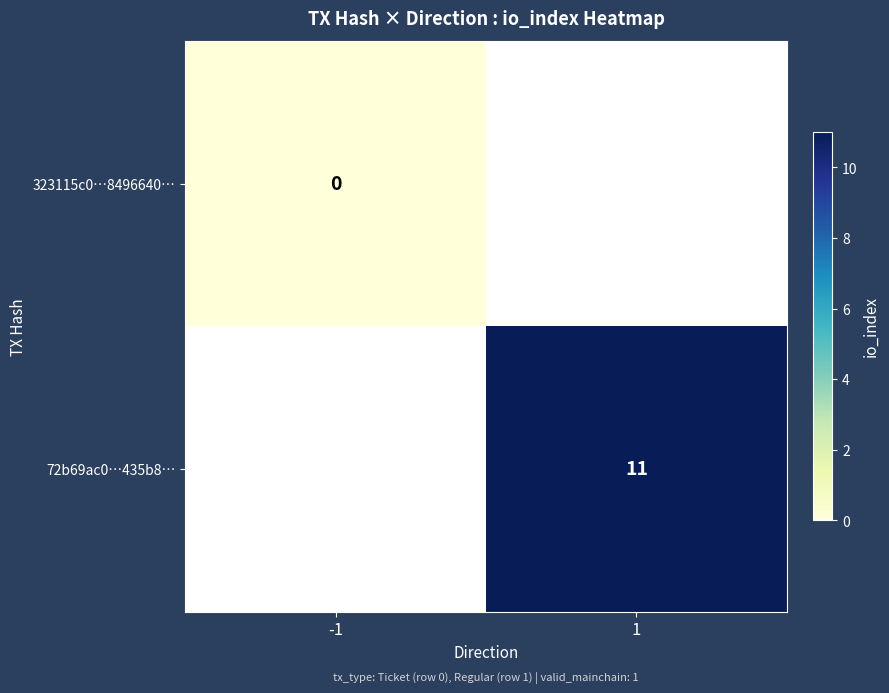

The 72b69ac0…435b8… series shows 11 at 1. True or false?

True